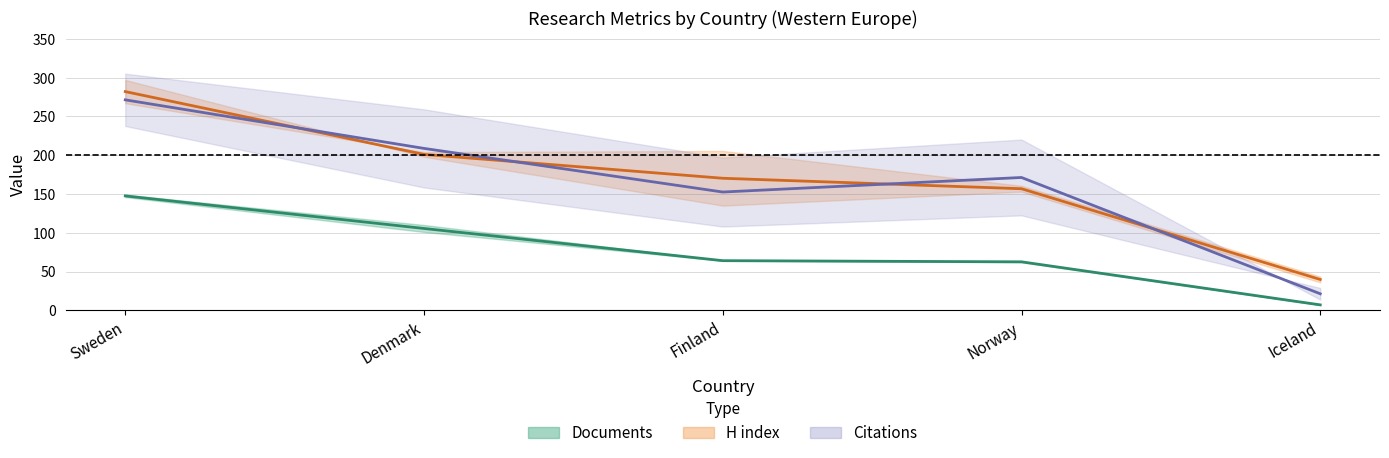

How many data points in Documents (mid) are above 64?

2